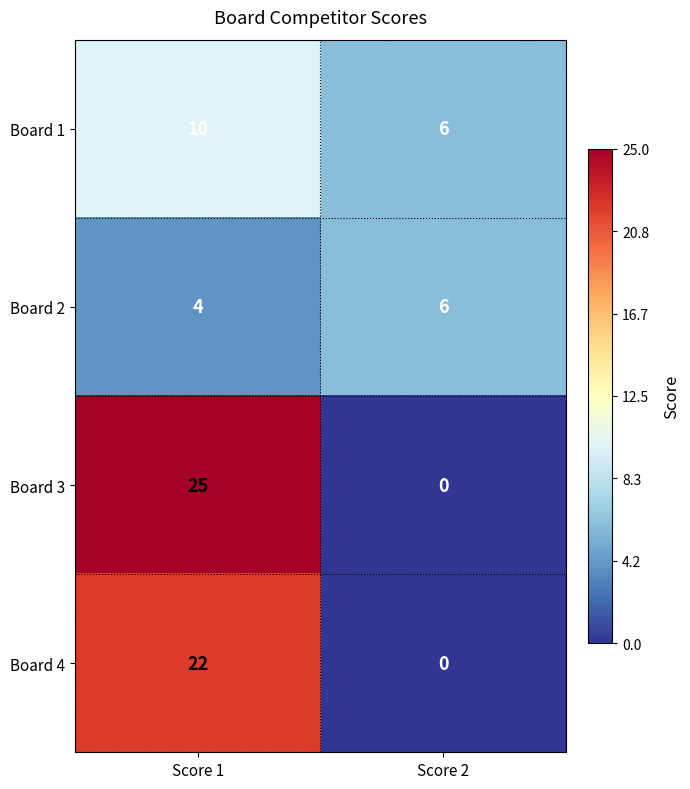

Is it true that Board 3 equals 25 at Score 1?

True